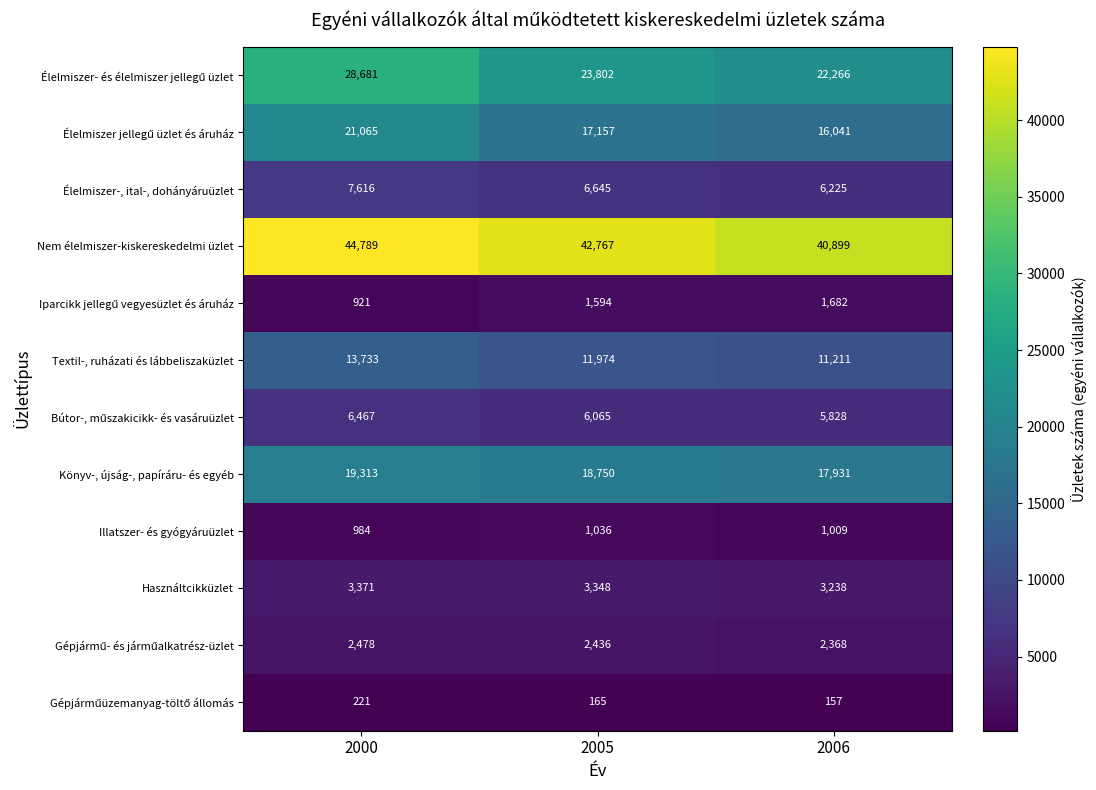

Where is Nem élelmiszer-kiskereskedelmi üzlet nearest to the value 42844?

2005